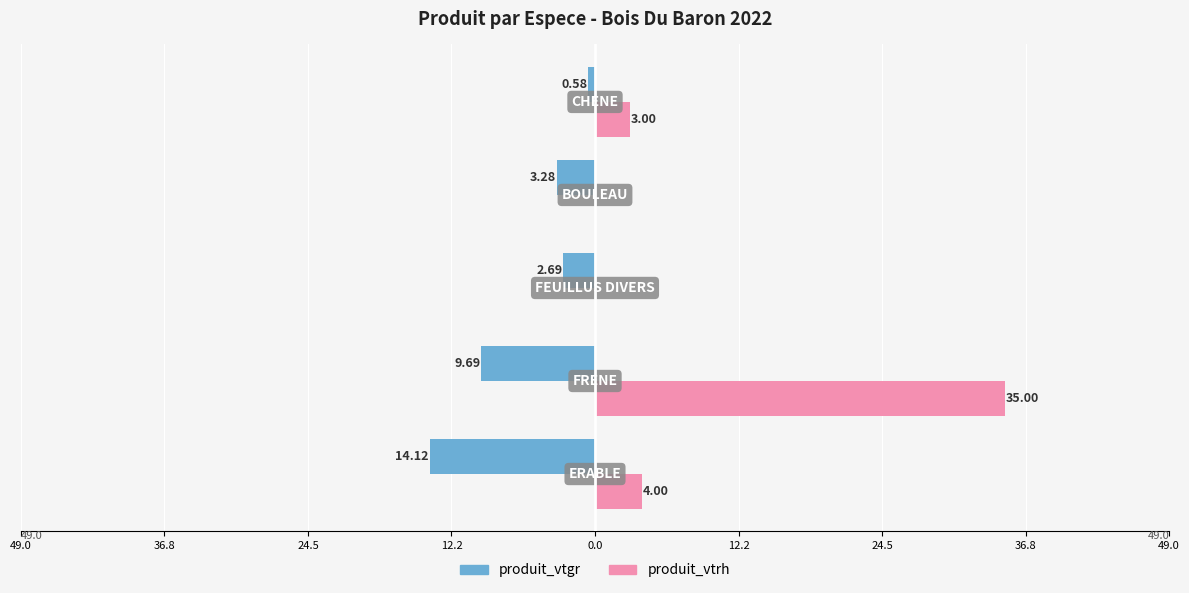

Reading left to right, transcribe all the data shown in this chart.

produit_vtgr: -14.1	-9.7	-2.7	-3.3	-0.6
produit_vtrh: 4.0	35.0	0.0	0.0	3.0